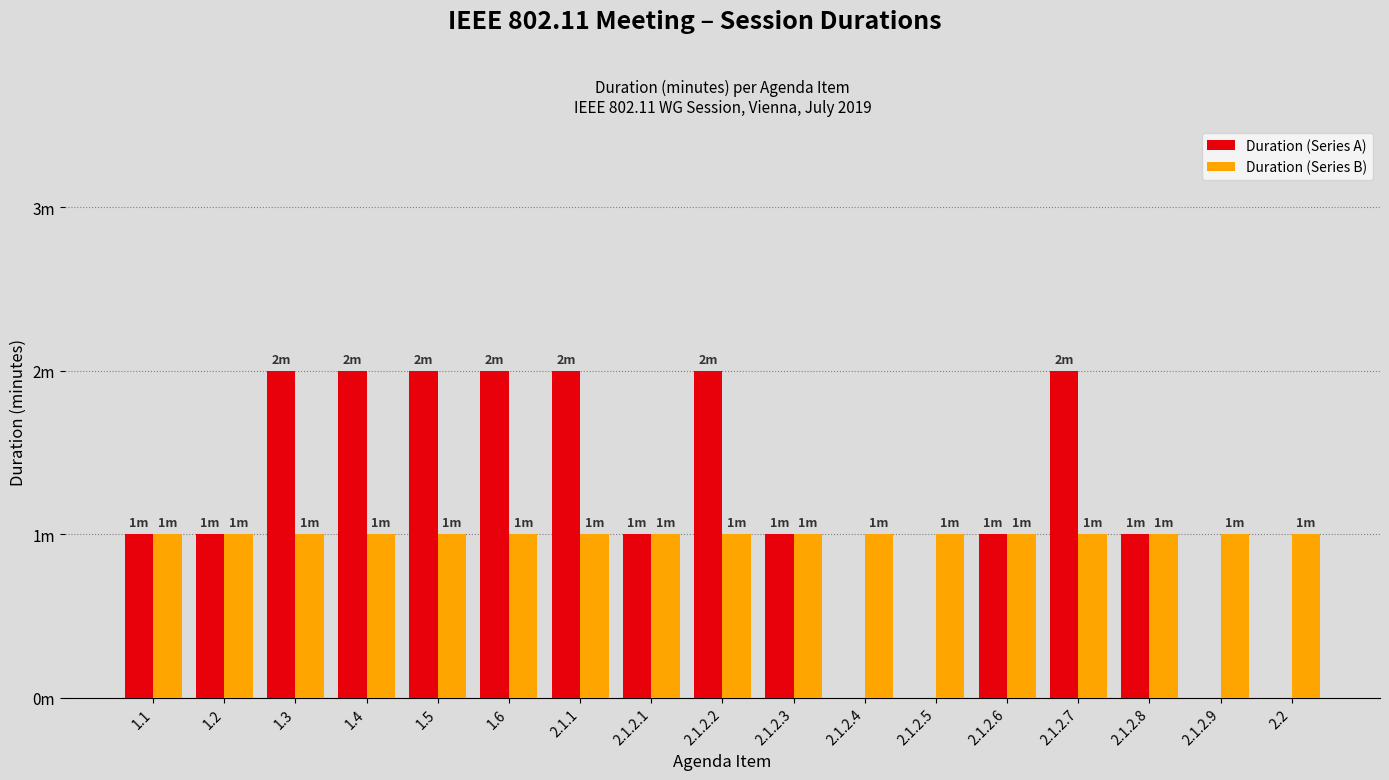

Is it true that Duration (Series B) equals 1 at 1.2?

True